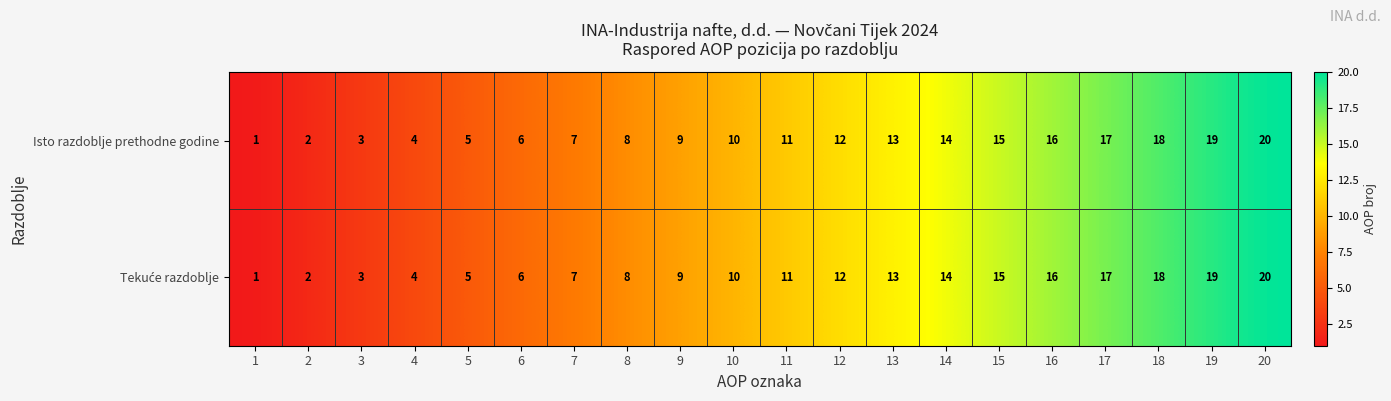

What is the sum of all Isto razdoblje prethodne godine values?

210